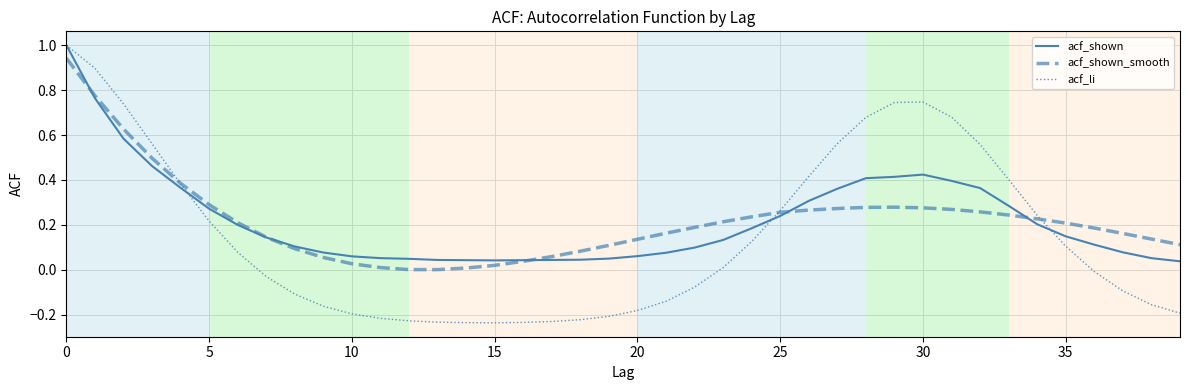

What is the maximum value for acf_li?

1.0